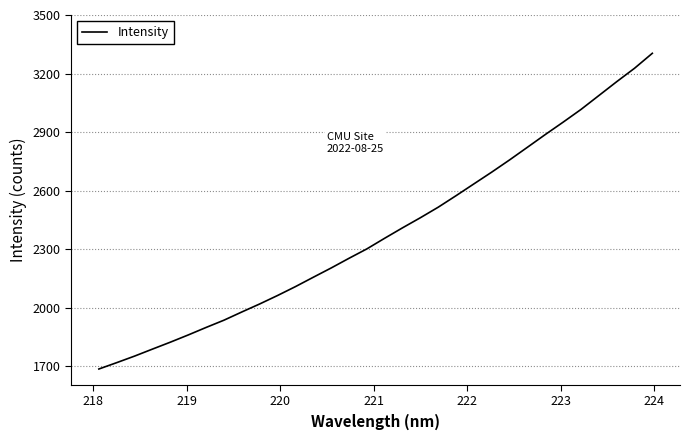

What is the difference between the maximum and minimum values?

1617.5